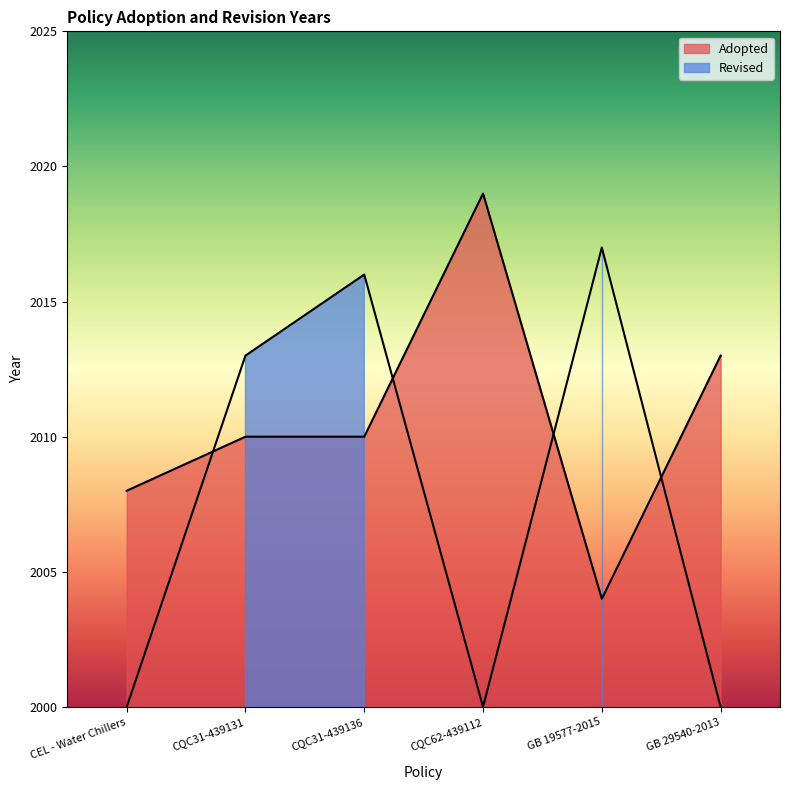

Rank the series by their maximum value, from highest to lowest.

Adopted, Revised